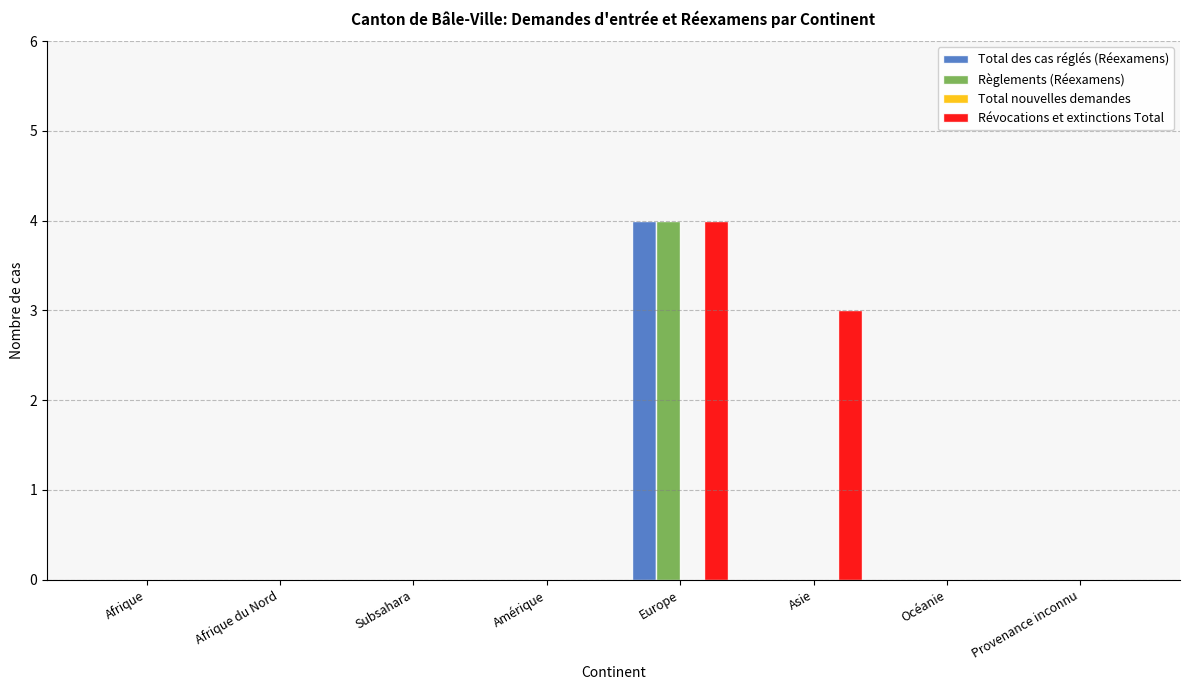

Which series has the largest total across all categories?

Révocations et extinctions Total